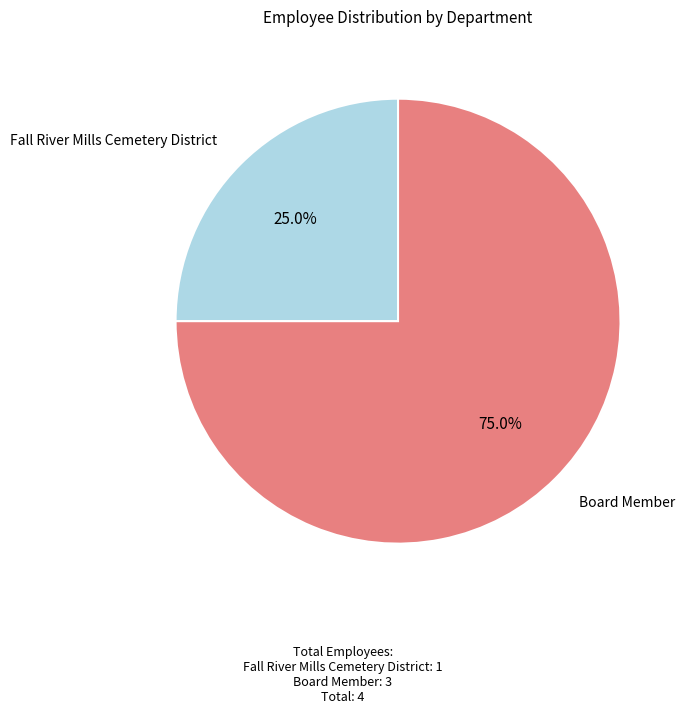

To the nearest percent, what portion does Fall River Mills Cemetery District represent?

25%